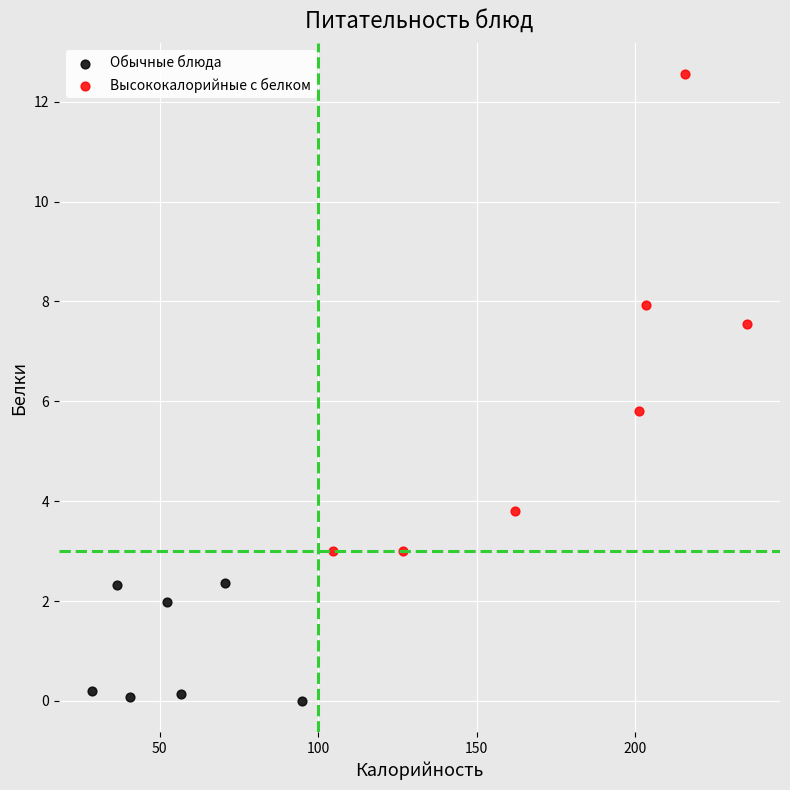

What are all the series names shown in the legend?

Обычные блюда, Высококалорийные с белком